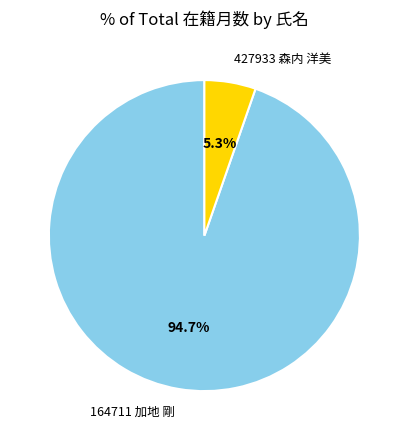

What percentage do 427933 森内 洋美 and 164711 加地 剛 together represent?

100.0%